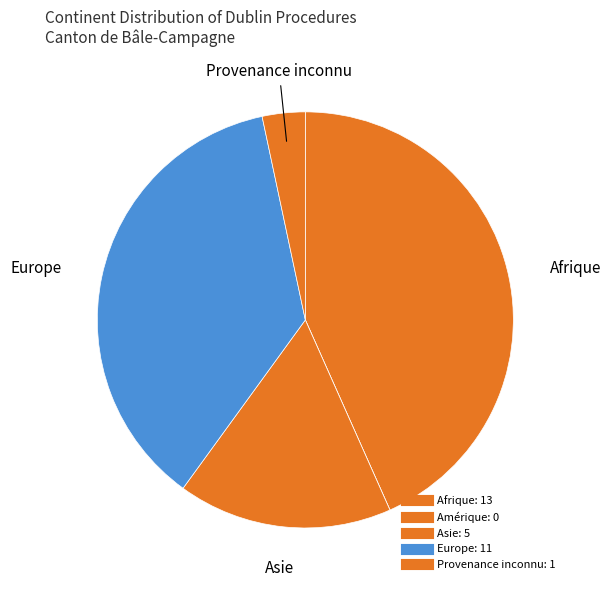

True or false: Europe accounts for 24% of the total.

False